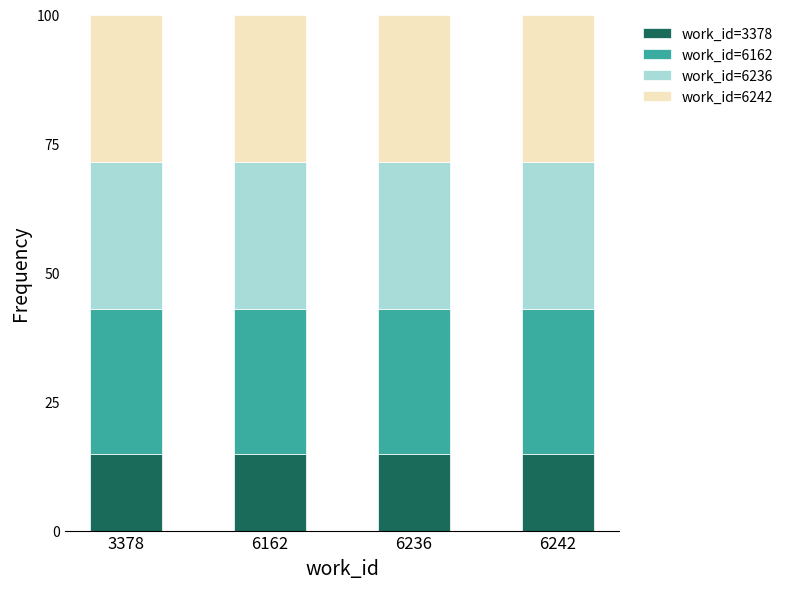

What is the total value across all series at 3378?

100.0